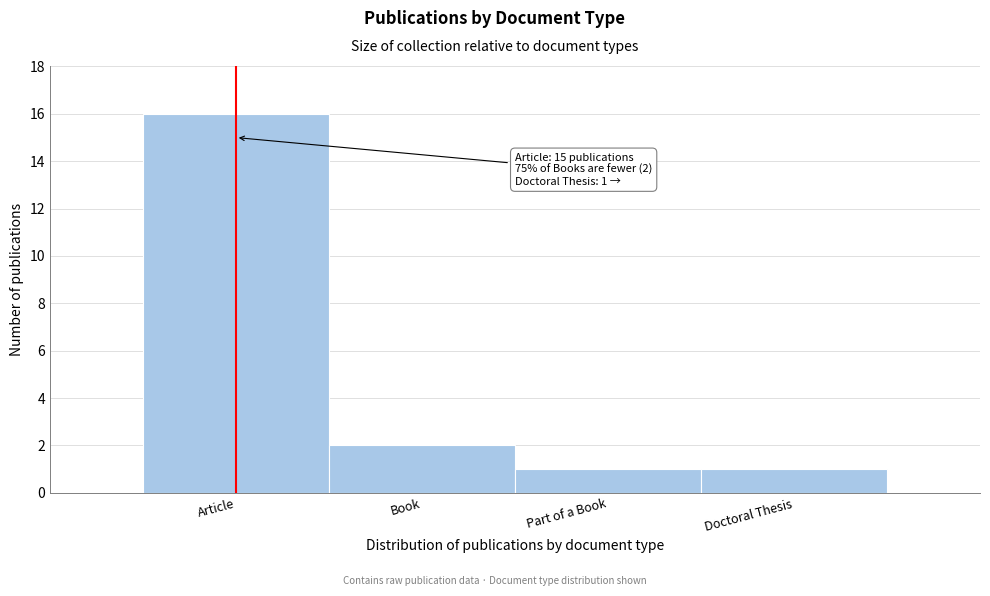

Reading left to right, list all the values displayed in this chart.

16	2	1	1